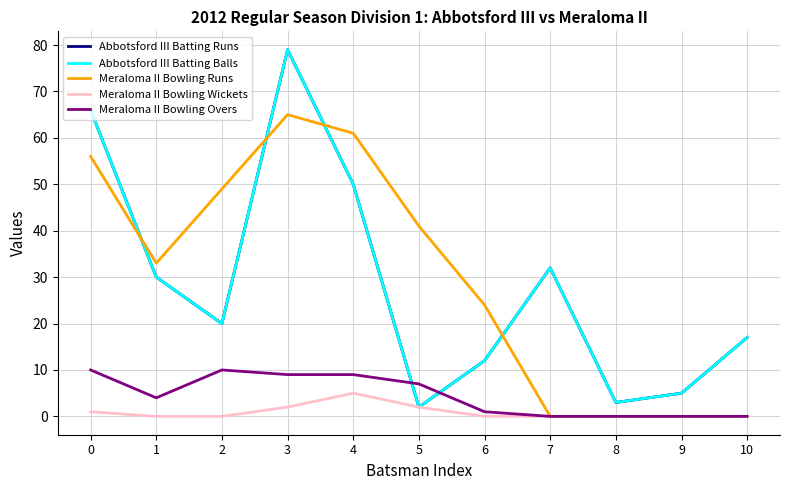

The value of Meraloma II Bowling Runs at 10 is 28. True or false?

False